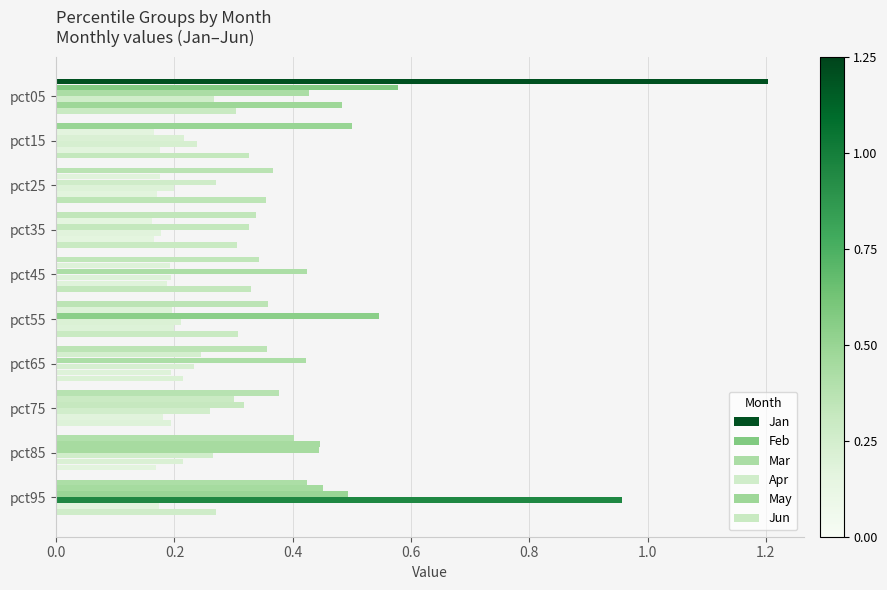

Count the number of data series in this chart.

6